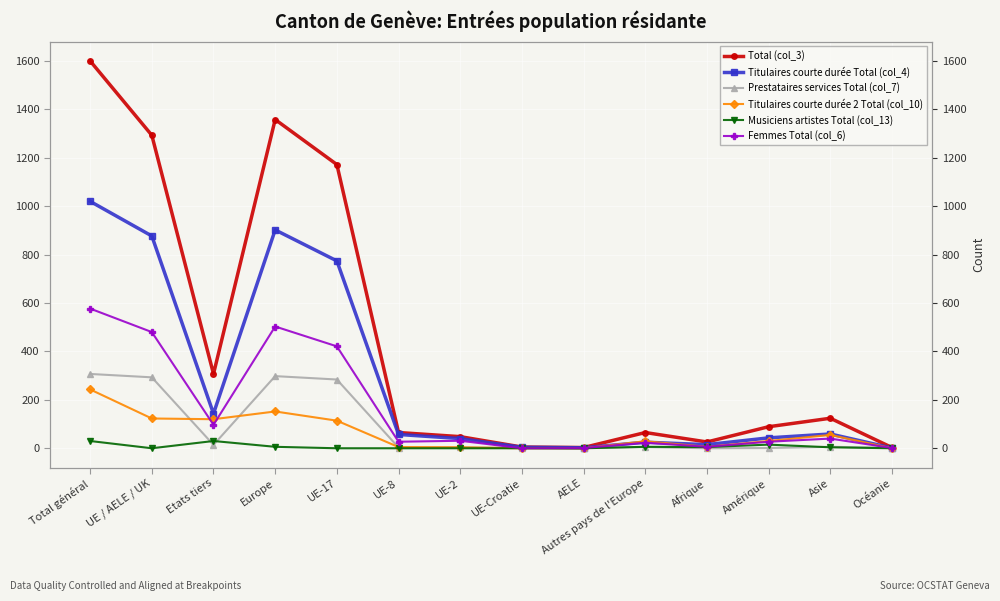

List the labels in order of Titulaires courte durée 2 Total (col_10) value, largest first.

Total général, Europe, UE / AELE / UK, Etats tiers, UE-17, Asie, Amérique, Autres pays de l'Europe, Afrique, UE-8, UE-2, UE-Croatie, AELE, Océanie